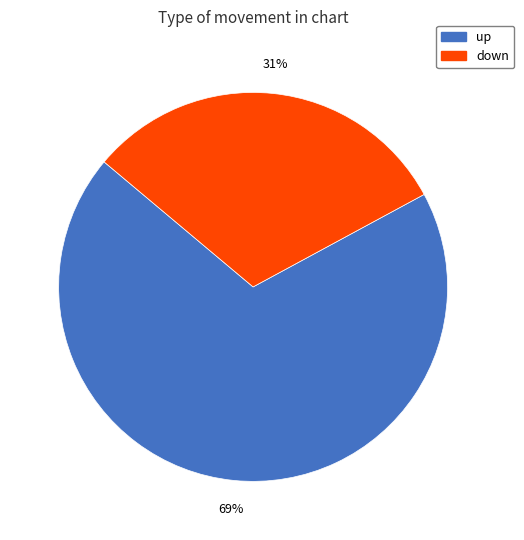

To the nearest percent, what is the difference between the largest and smallest slice percentages?

38%